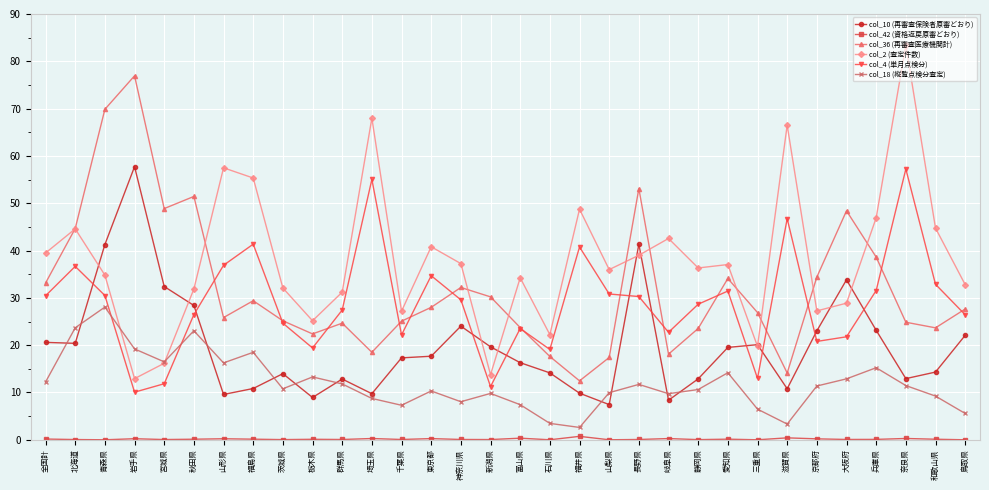

True or false: col_18 (縦覧点検分査定) and col_36 (再審査医療機関計) intersect in this chart.

False